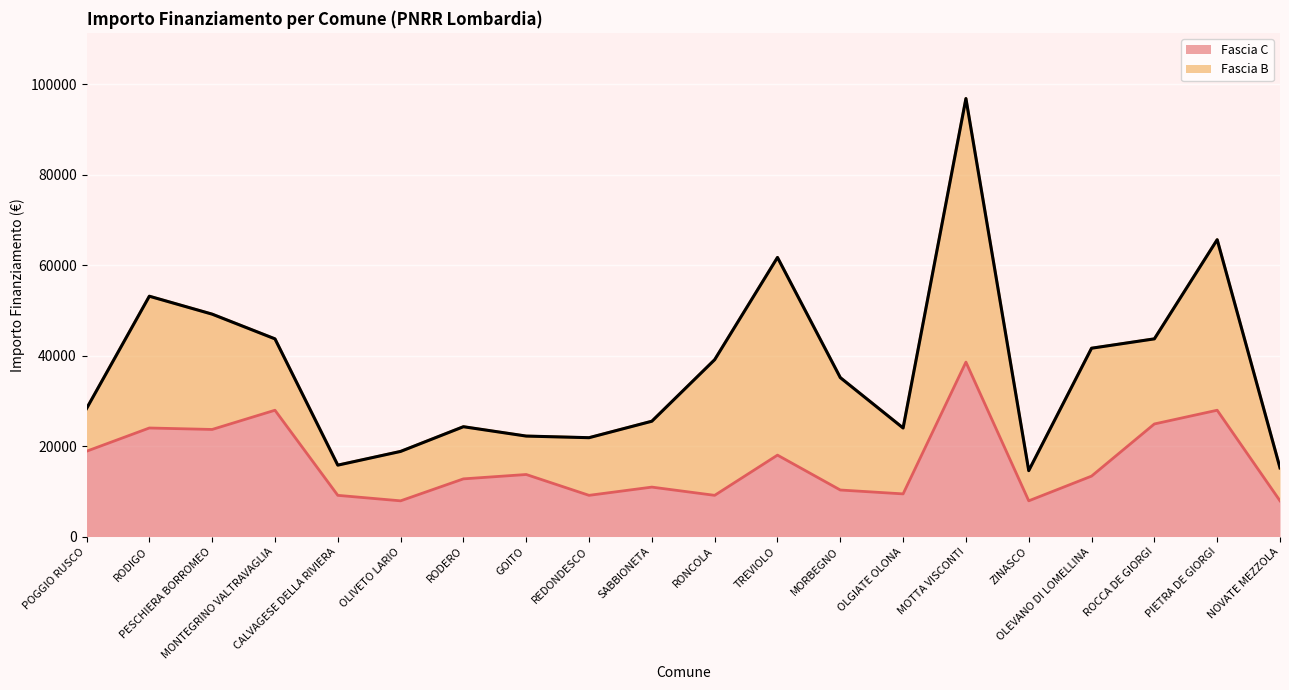

At which category does the data reach its first local valley?

PESCHIERA BORROMEO